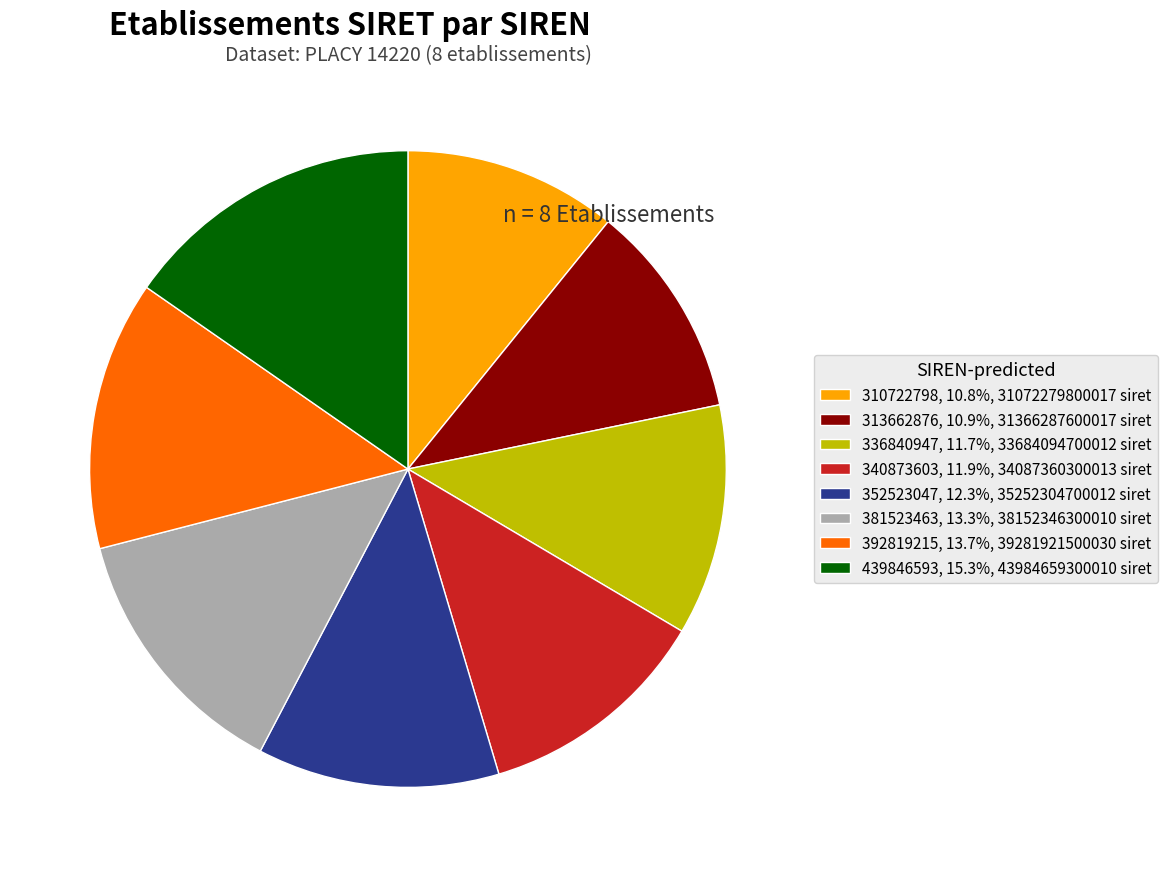

Is the sum of 313662876, 10.9%, 31366287600017 siret and 352523047, 12.3%, 35252304700012 siret greater than half?

No